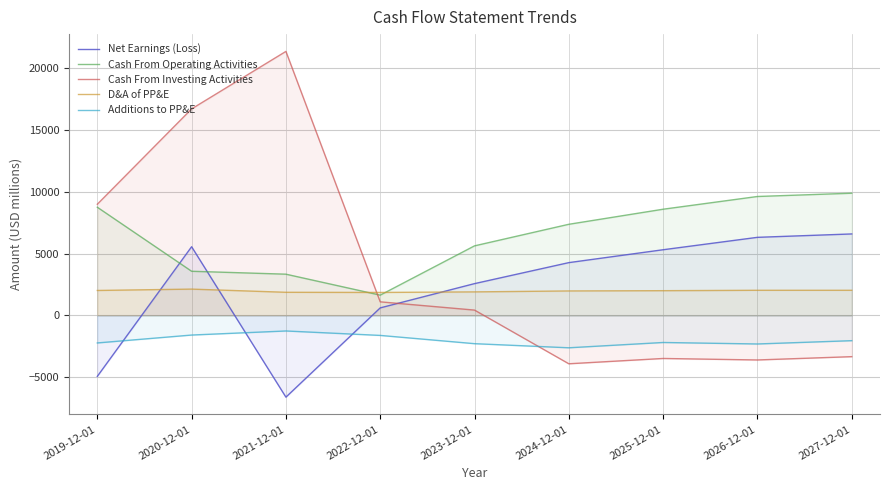

What are all the series names shown in the legend?

Net Earnings (Loss), Cash From Operating Activities, Cash From Investing Activities, D&A of PP&E, Additions to PP&E